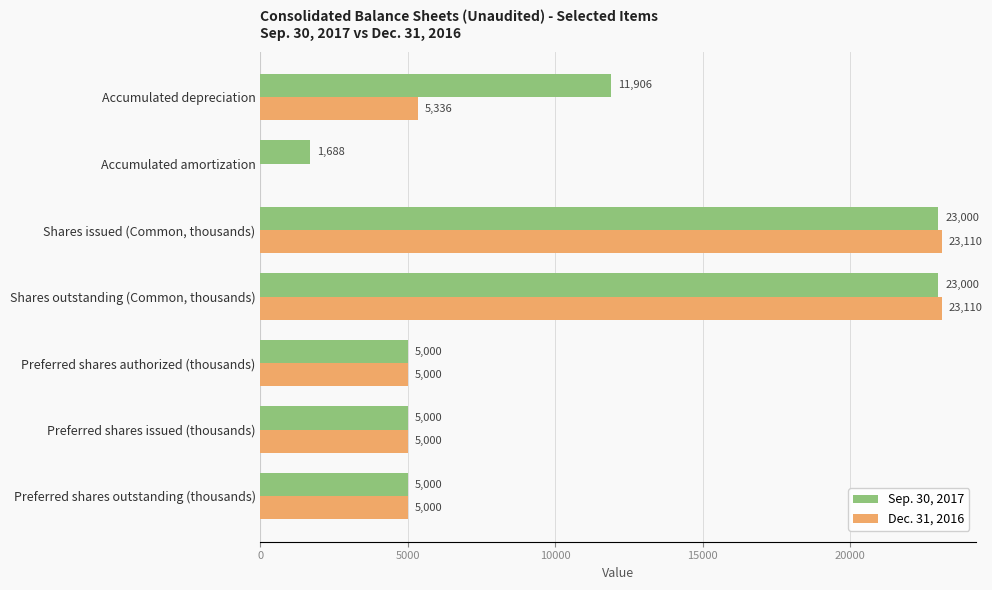

What is the average value of the Sep. 30, 2017 series?

10656